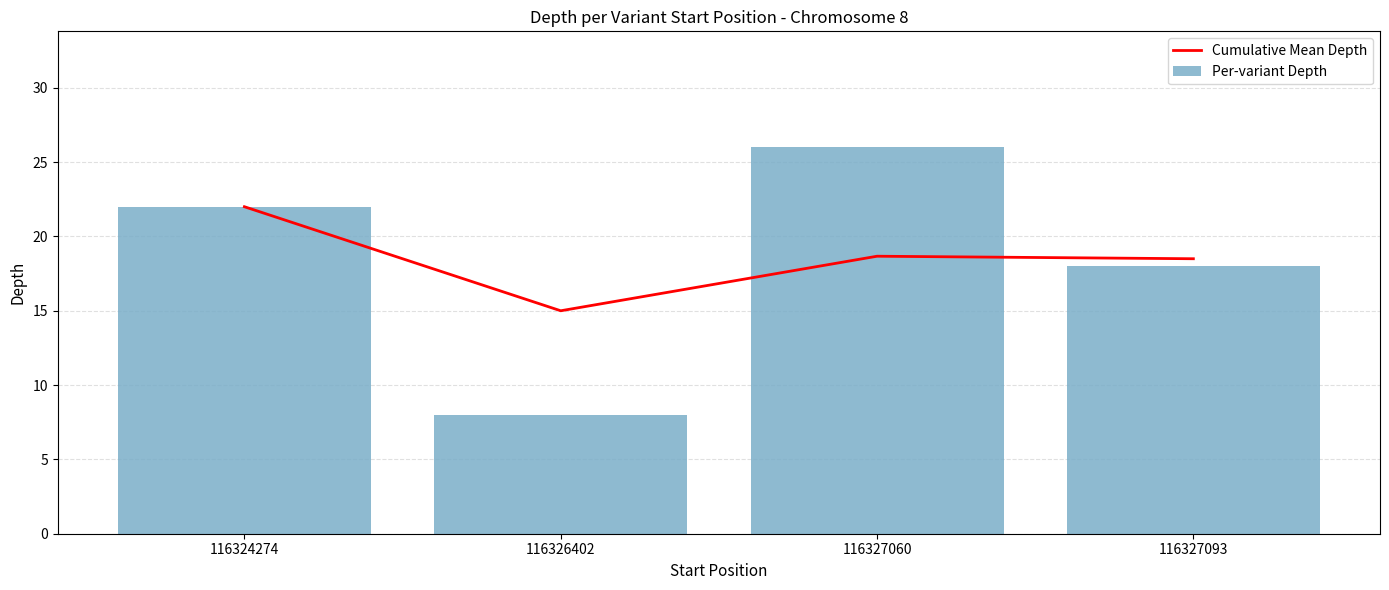

Reading left to right, what are all the values shown in this chart?

Cumulative Mean Depth: 116324274=22.0	116326402=15.0	116327060=18.7	116327093=18.5
Per-variant Depth: 116324274=22.0	116326402=8.0	116327060=26.0	116327093=18.0